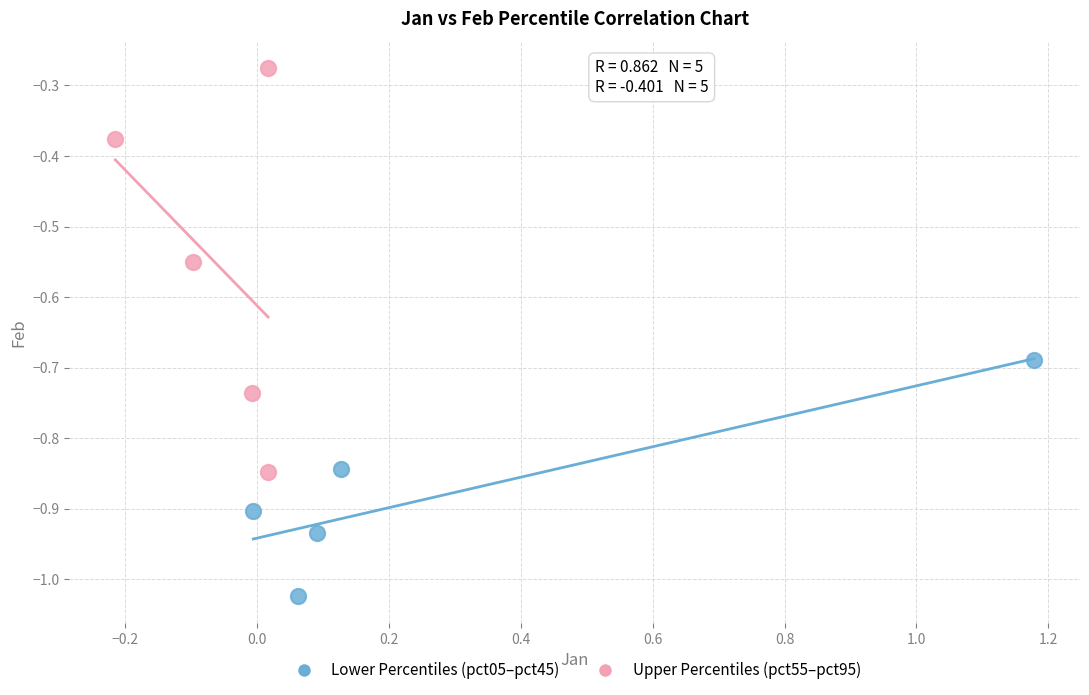

What are all the series names shown in the legend?

Lower Percentiles (pct05–pct45), Upper Percentiles (pct55–pct95)